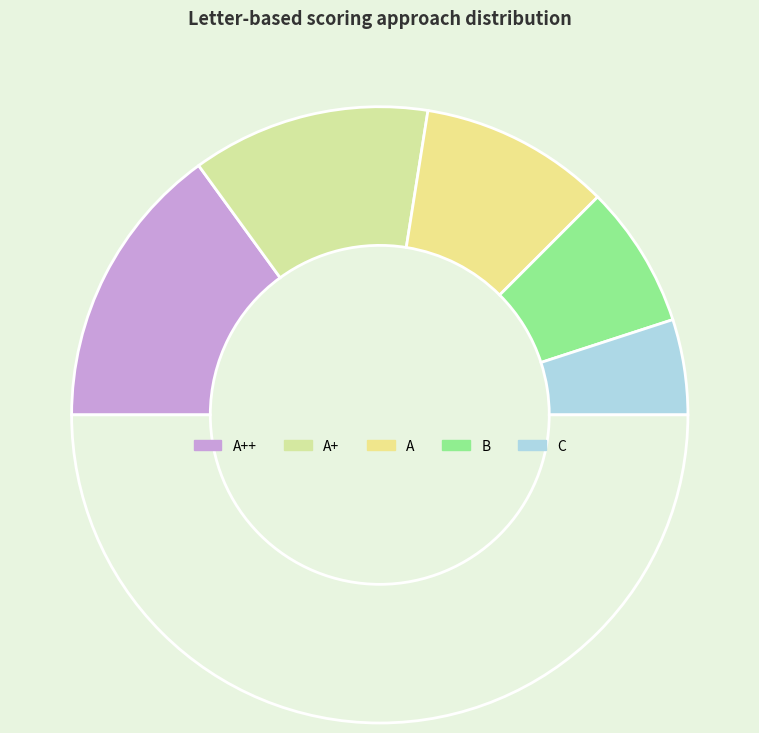

Count the number of slices in the pie.

6